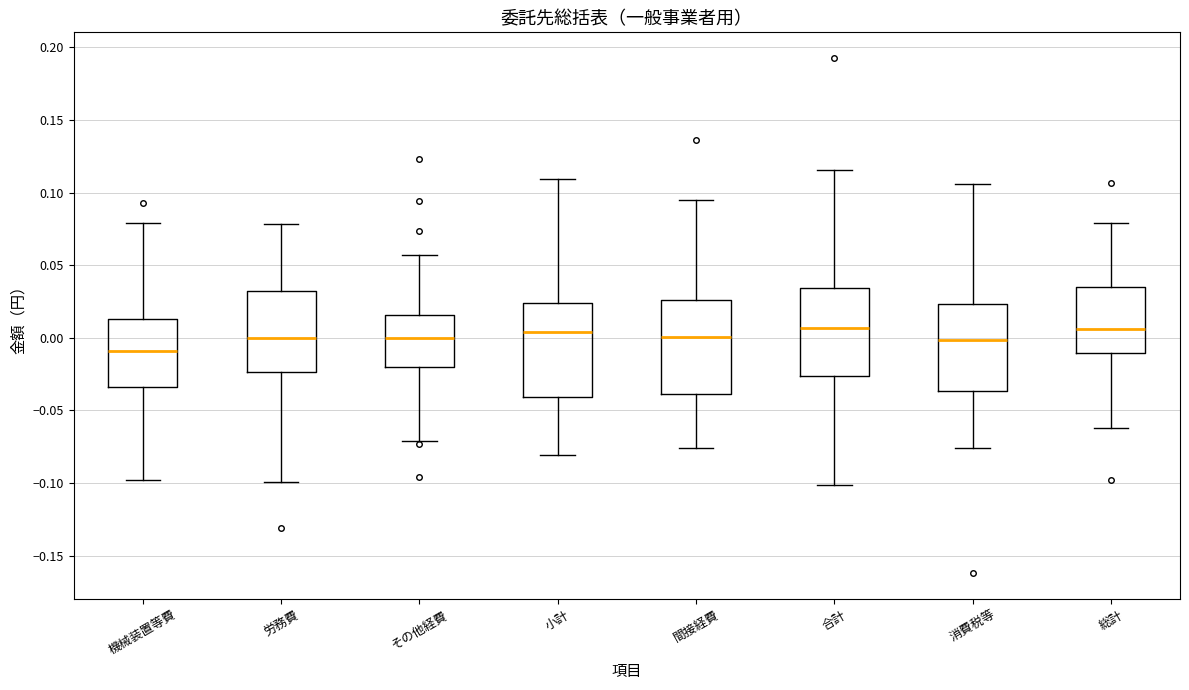

Where is the lower edge of the box for 小計 on the y-axis? The values are not printed on the chart, so give them approximately, as read against the axis.

-0.040